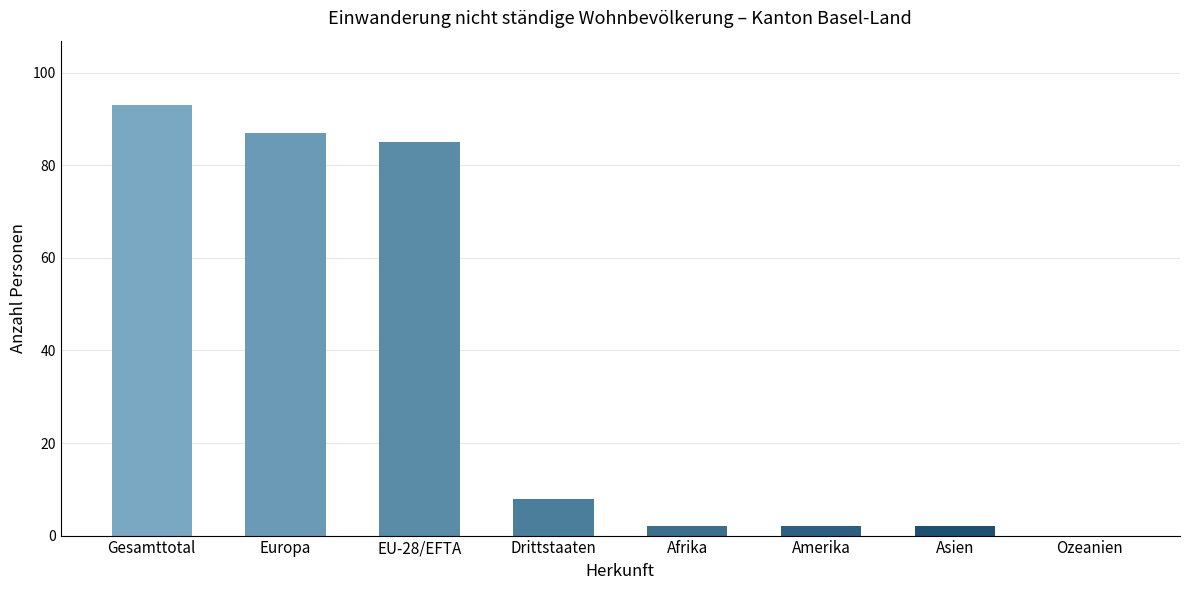

True or false: the data shows 37 at Gesamttotal.

False